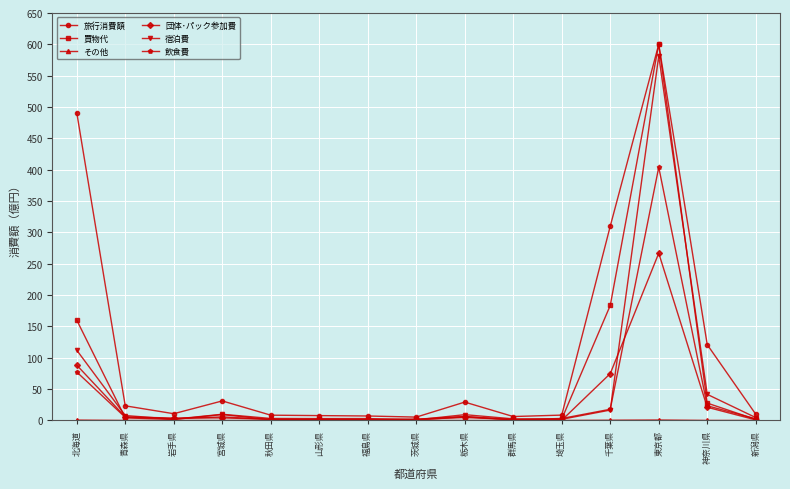

What is the approximate value of 宿泊費 at 岩手県?

2.0